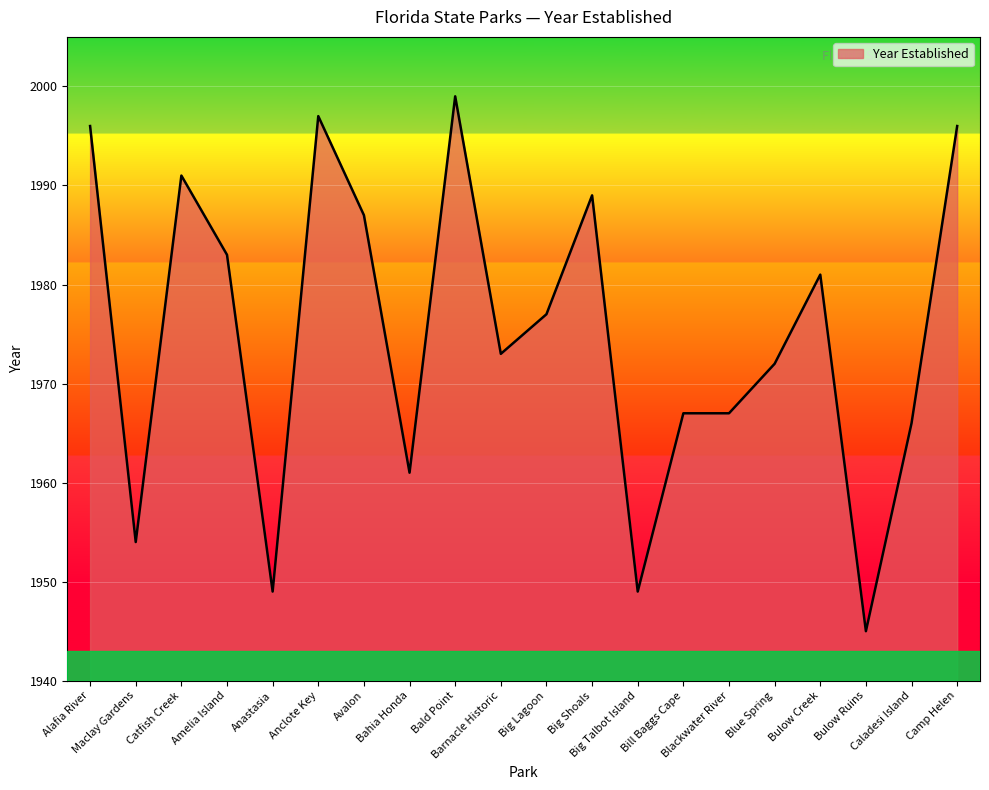

True or false: the data shows 1981 at Bulow Creek.

True